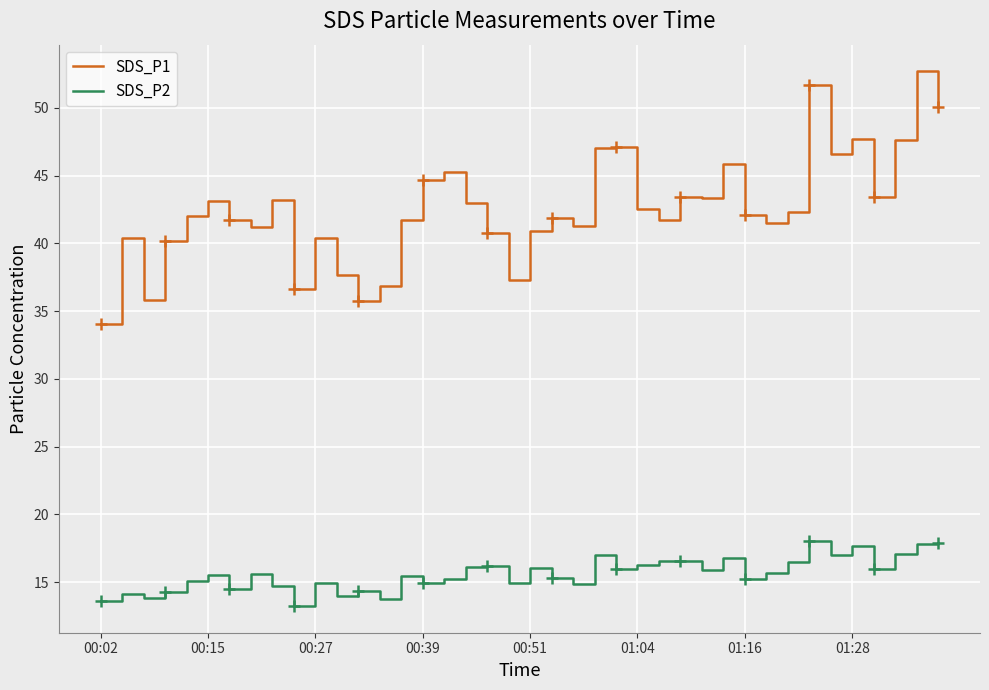

True or false: SDS_P1 has a value of 70.6 at 38.

False